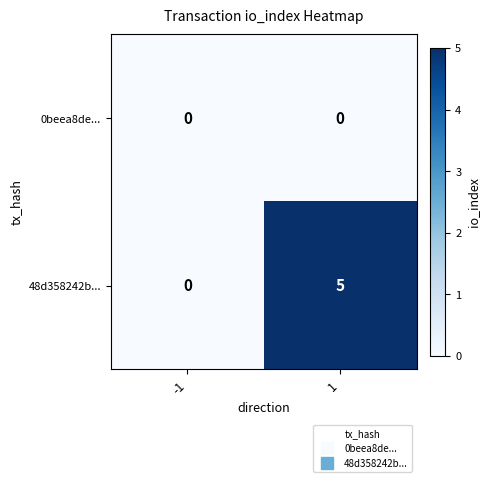

What value does the 48d358242b... series have at 1?

5